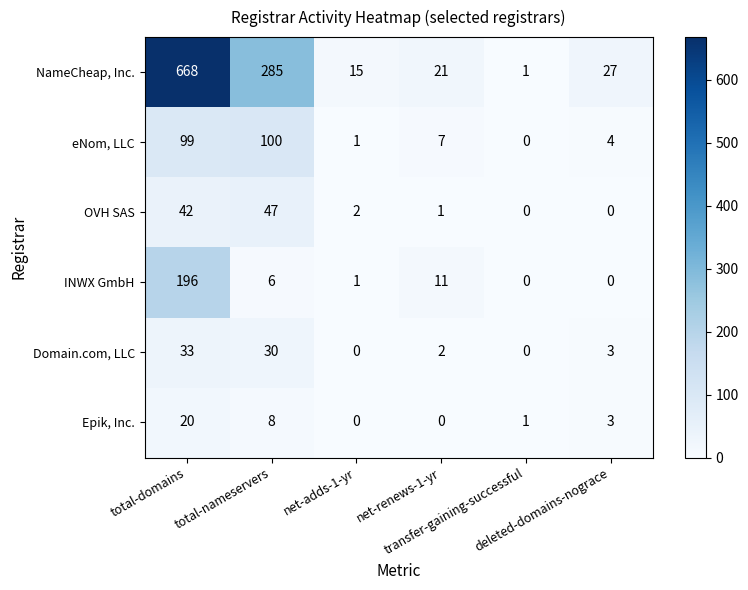

Which series has the largest total across all categories?

NameCheap, Inc.